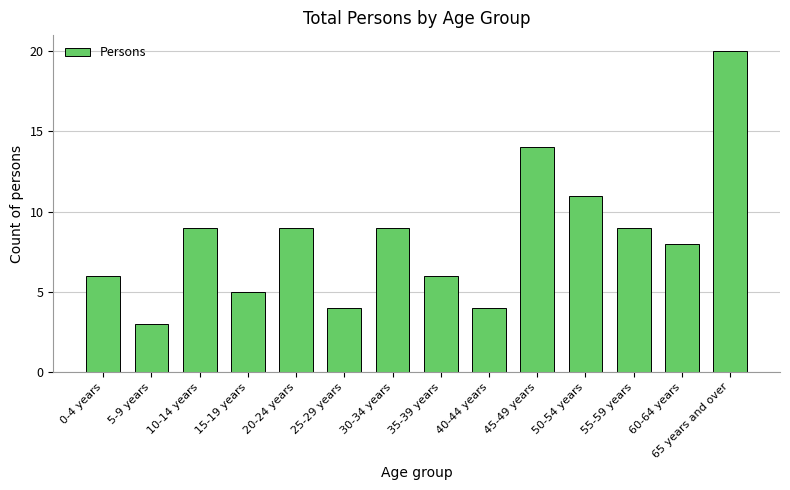

Read the value at 40-44 years.

4